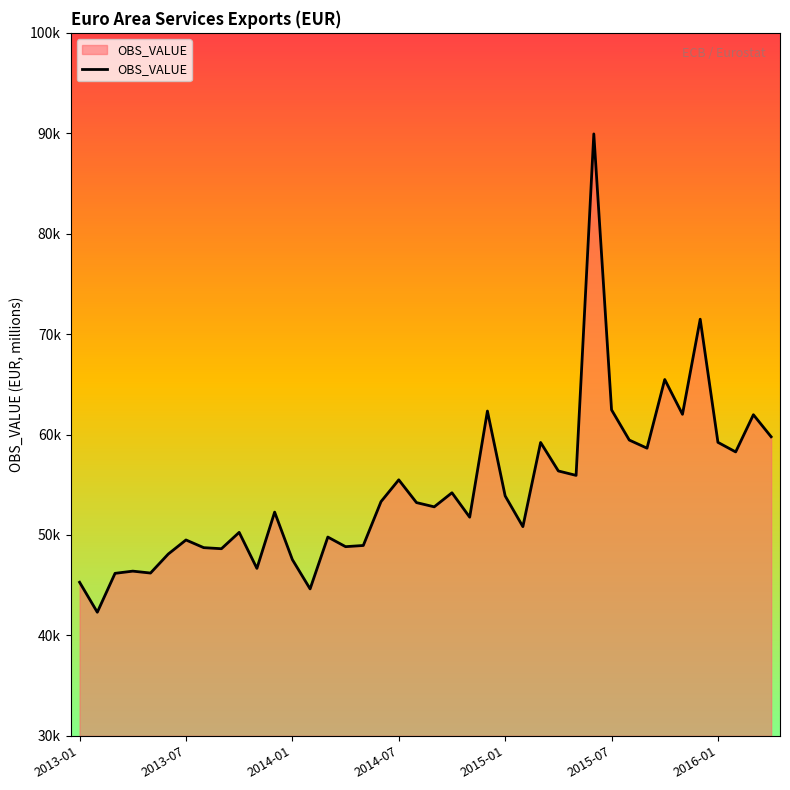

Where does the data first go above 53224?

17